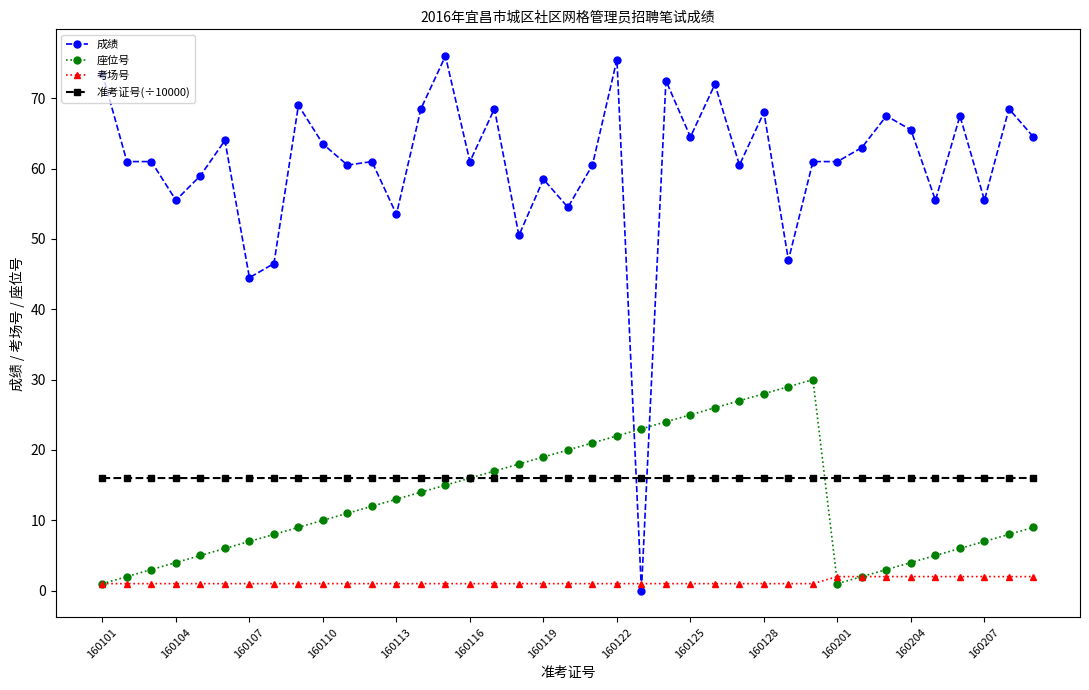

Rank the series by their maximum value, from lowest to highest.

考场号, 准考证号(÷10000), 座位号, 成绩